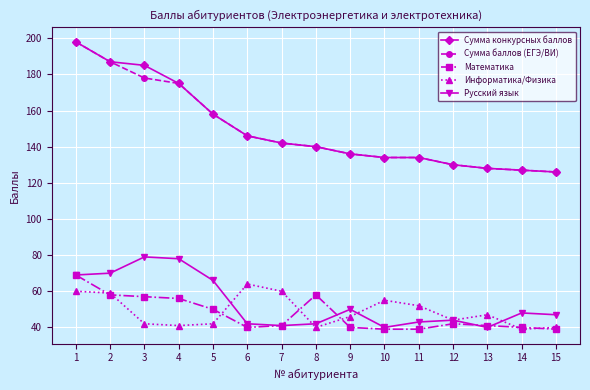

What is the approximate value of Информатика/Физика at 13, to the nearest 5?

45